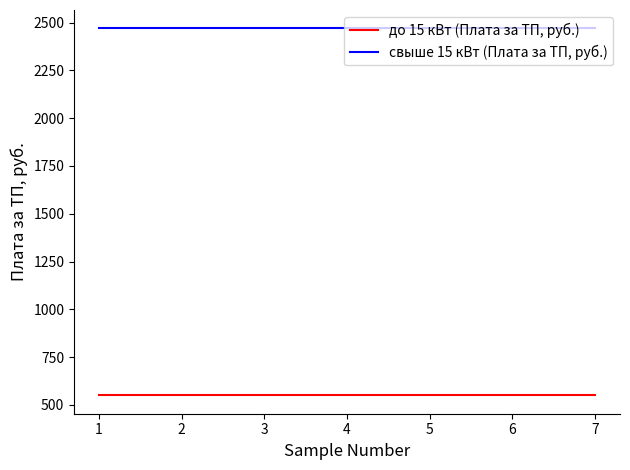

What is the sum of all свыше 15 кВт (Плата за ТП, руб.) values?

17289.3